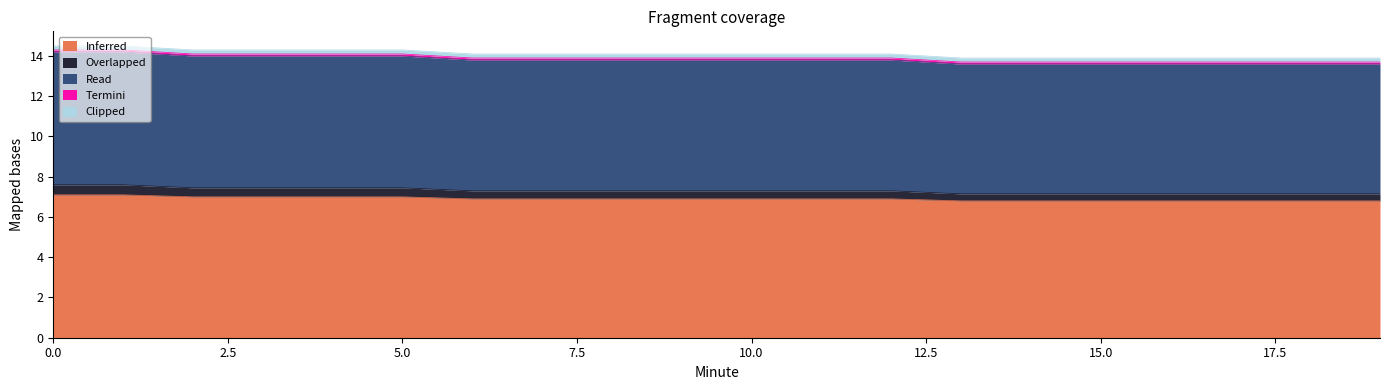

The Inferred series shows 4.6 at 12. True or false?

False